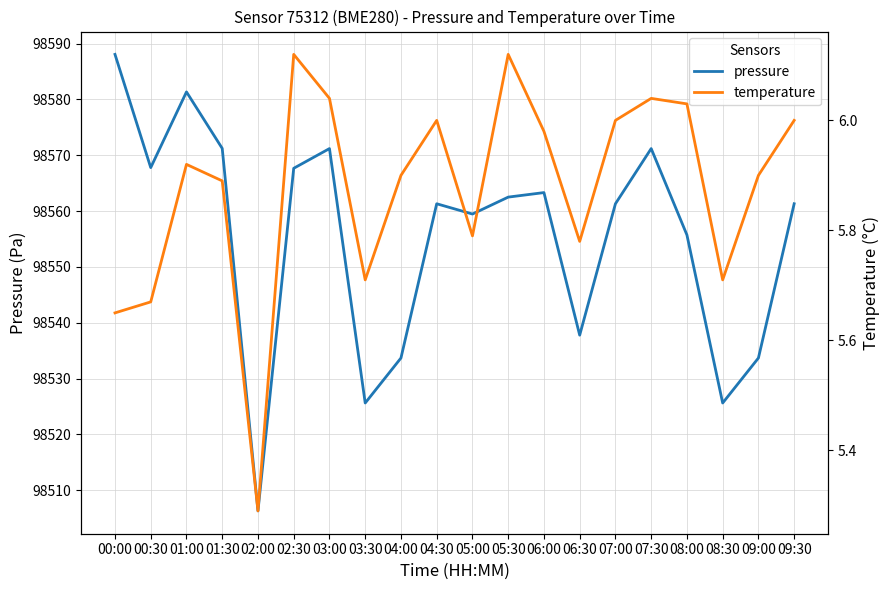

What are all the series names shown in the legend?

pressure, temperature